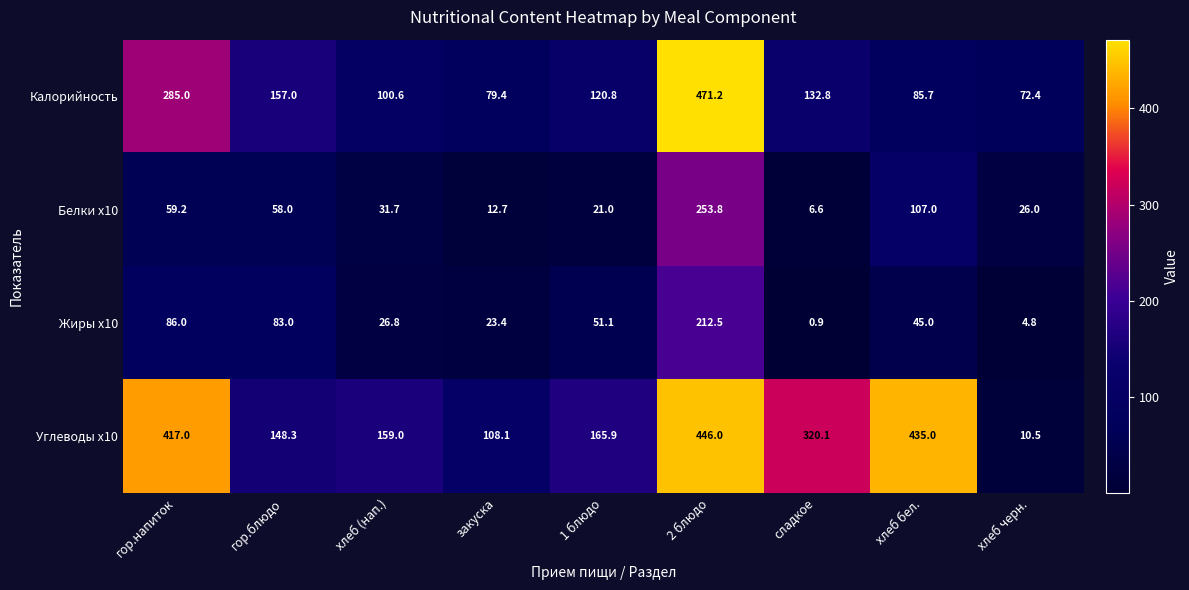

What is the spread (max minus min) of values at 2 блюдо?

258.7